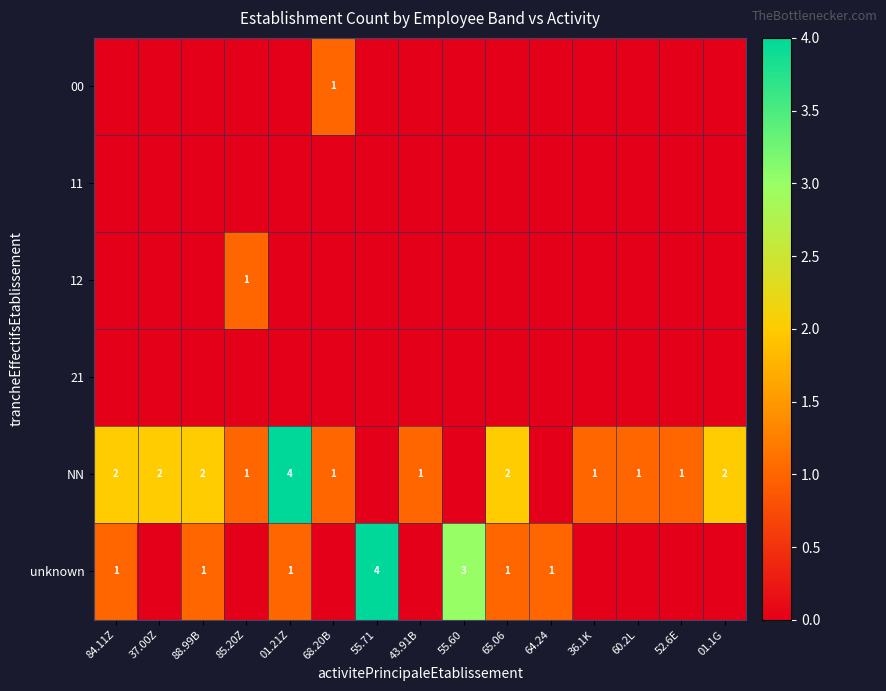

Count the 00 values in the range 0 to 1.

15